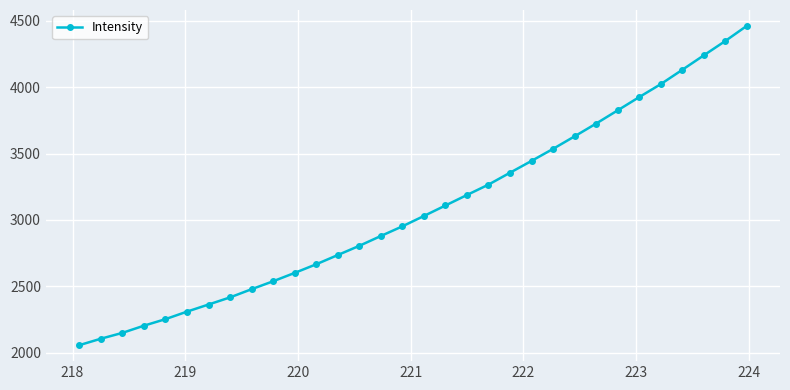

What is the average value?

3085.2